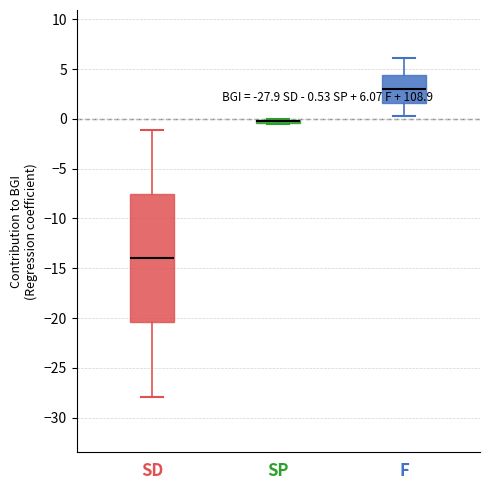

Which box is the tallest, from its lower edge to its upper edge?

SD